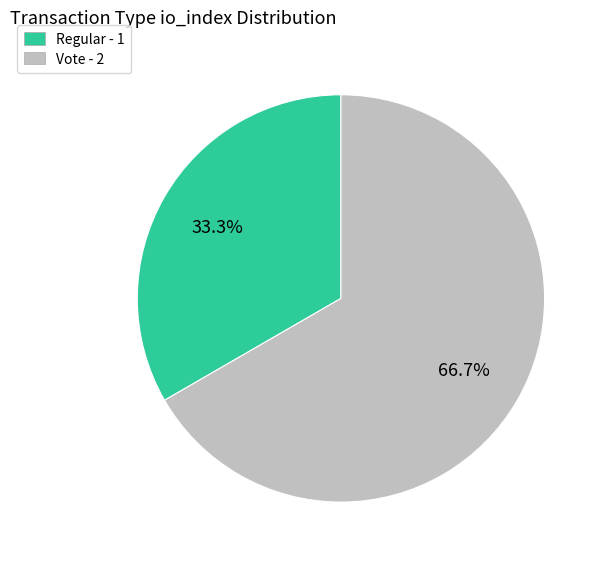

Is Vote the majority of the pie?

Yes